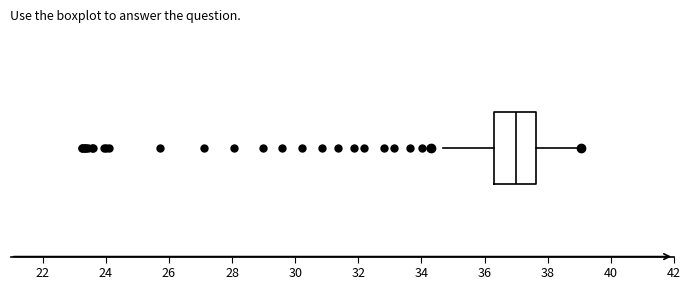

Read this box plot against the x-axis: the position of the median line, the range covered by the box, and the ends of both whiskers. The values are not printed on the chart, so give them approximately, as read against the axis.

median 37.0, box 36.4 to 37.6, whiskers 34.6 to 39.0